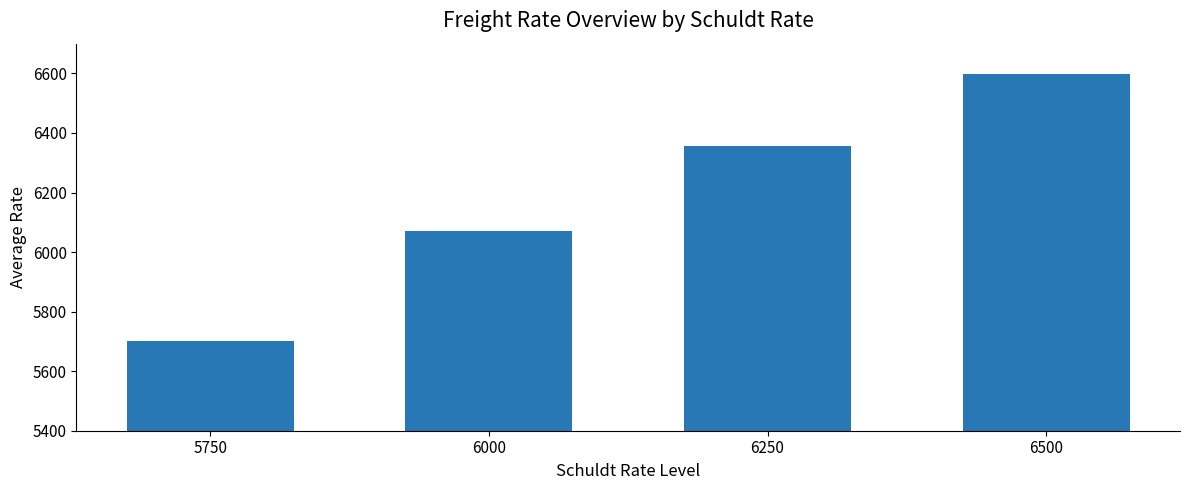

What is the difference between the maximum and minimum values?

897.5